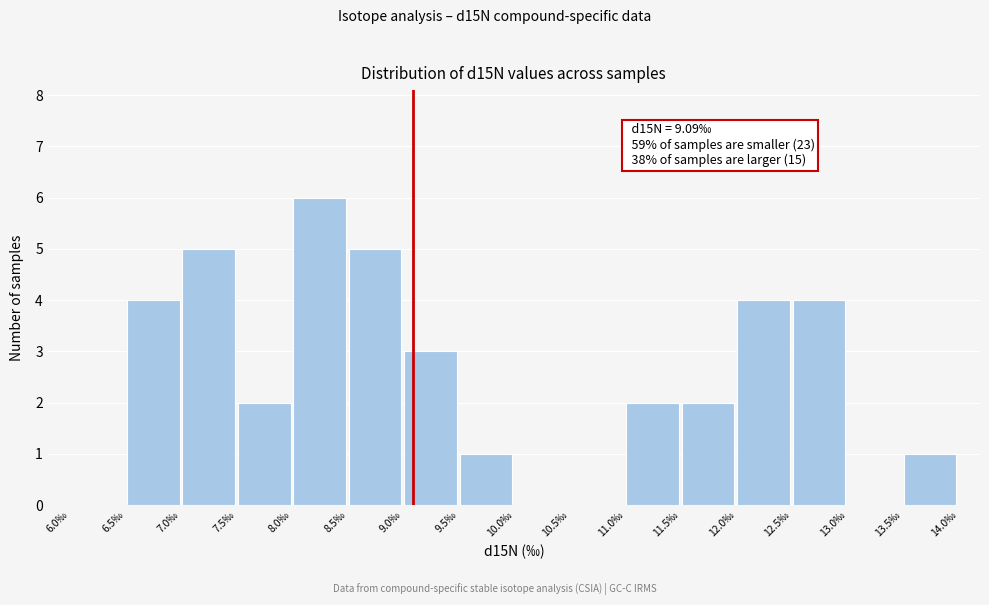

Which range on the x-axis has the tallest bar?

8.0 to 8.5